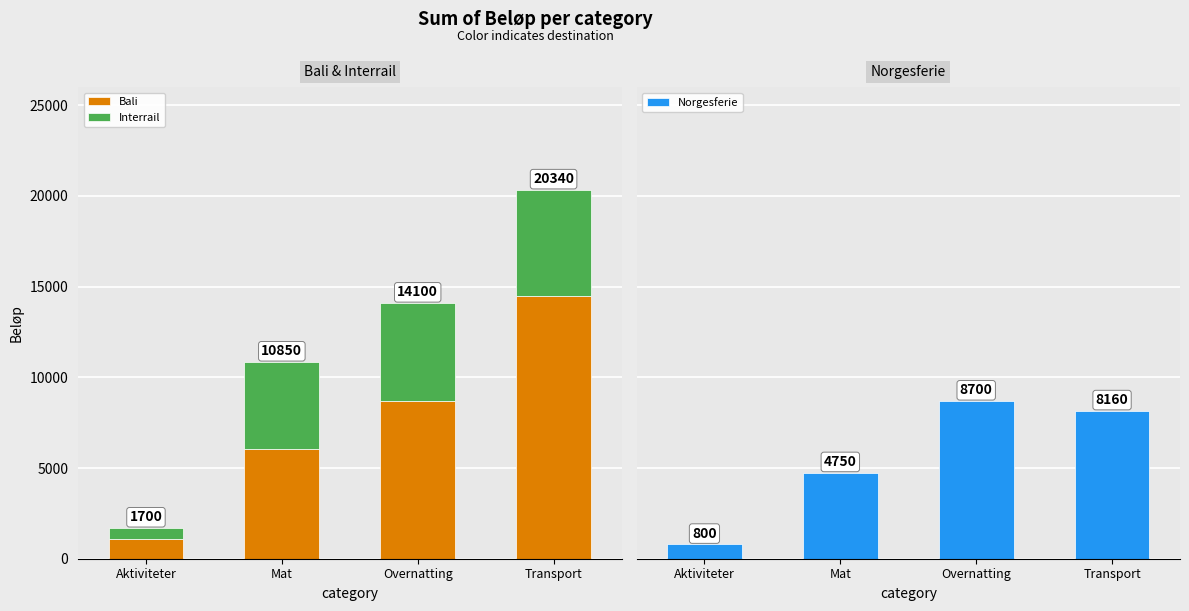

What is the difference between the maximum and second lowest values in the Norgesferie series?

3950